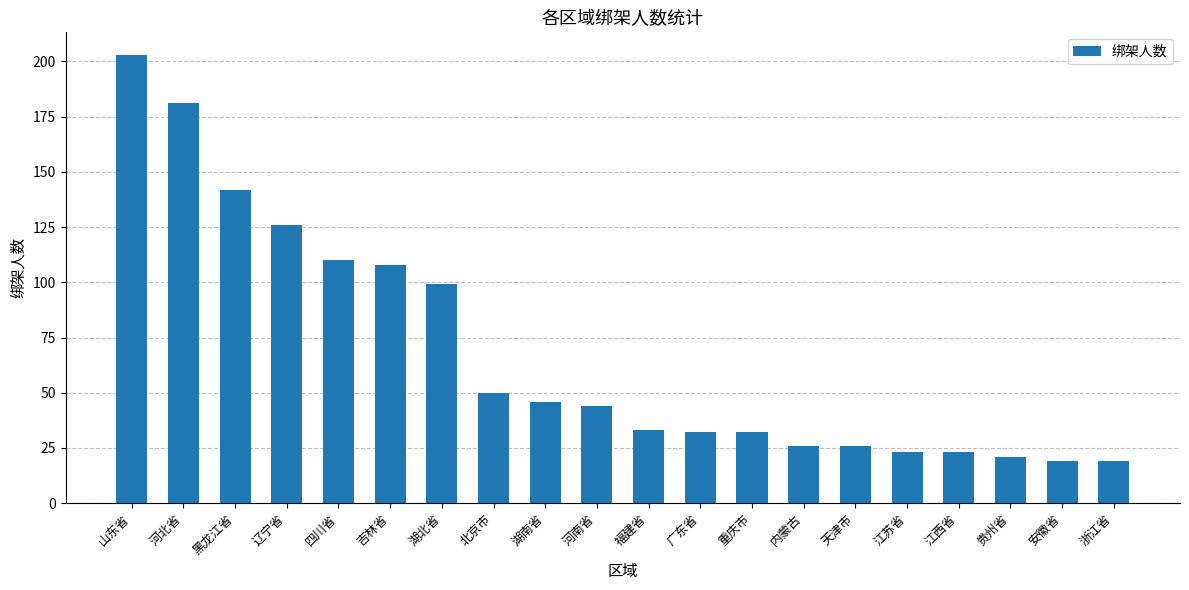

The chart shows a value of 21 at 贵州省. True or false?

True